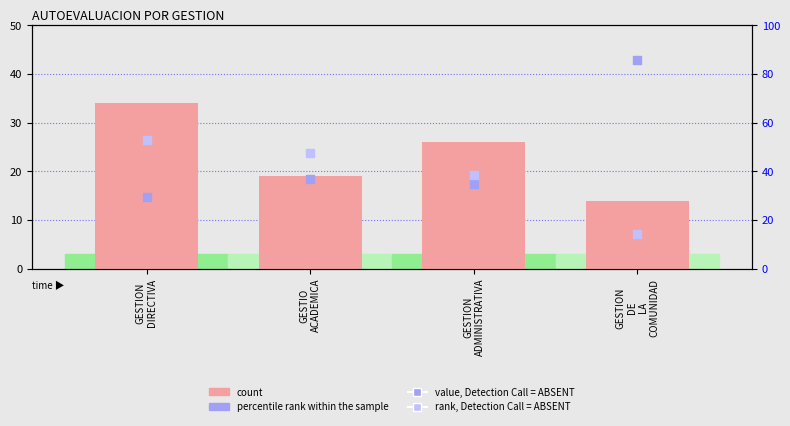

At how many categories does at least one series exceed 63?

1